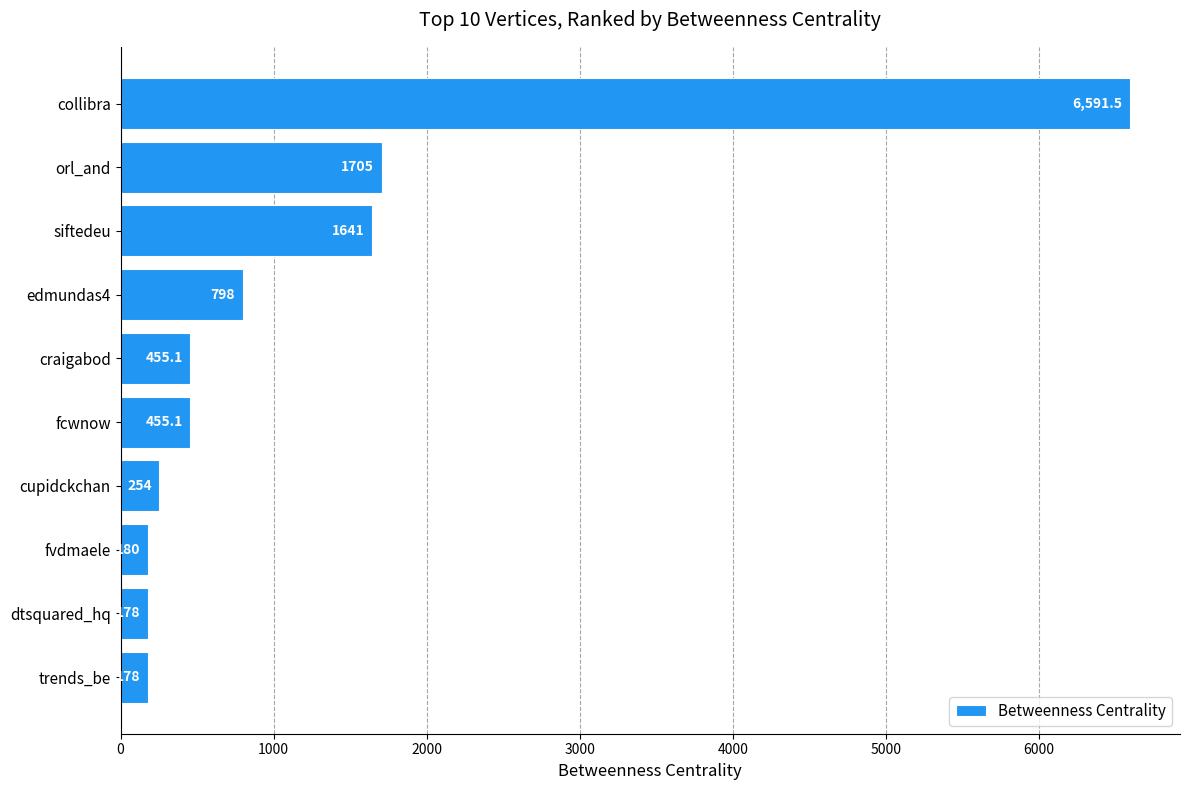

What is the difference between the second highest and minimum values?

1527.0